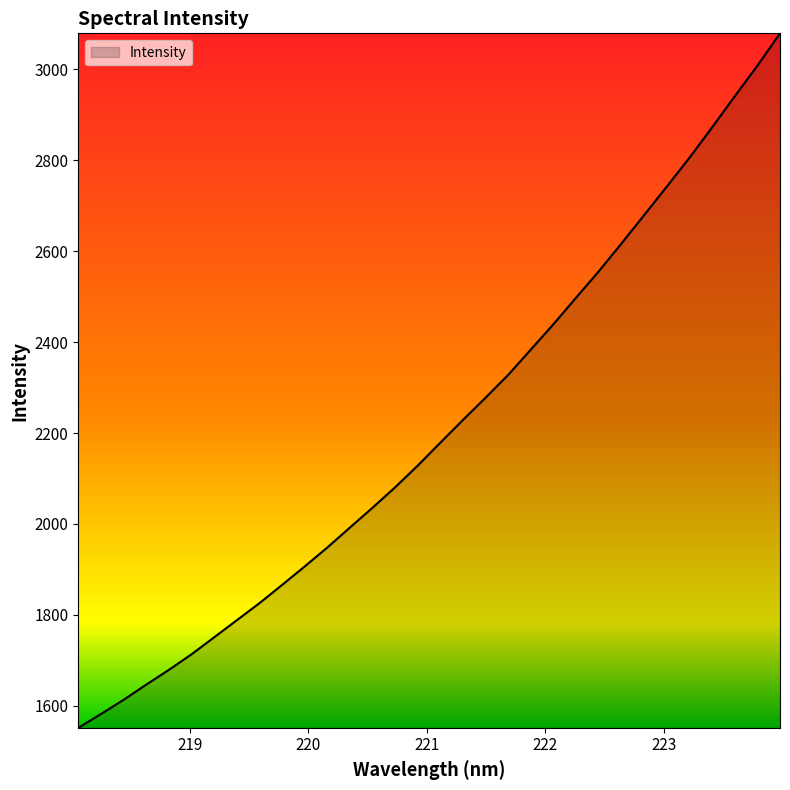

What is the maximum value shown in the chart?

3079.3